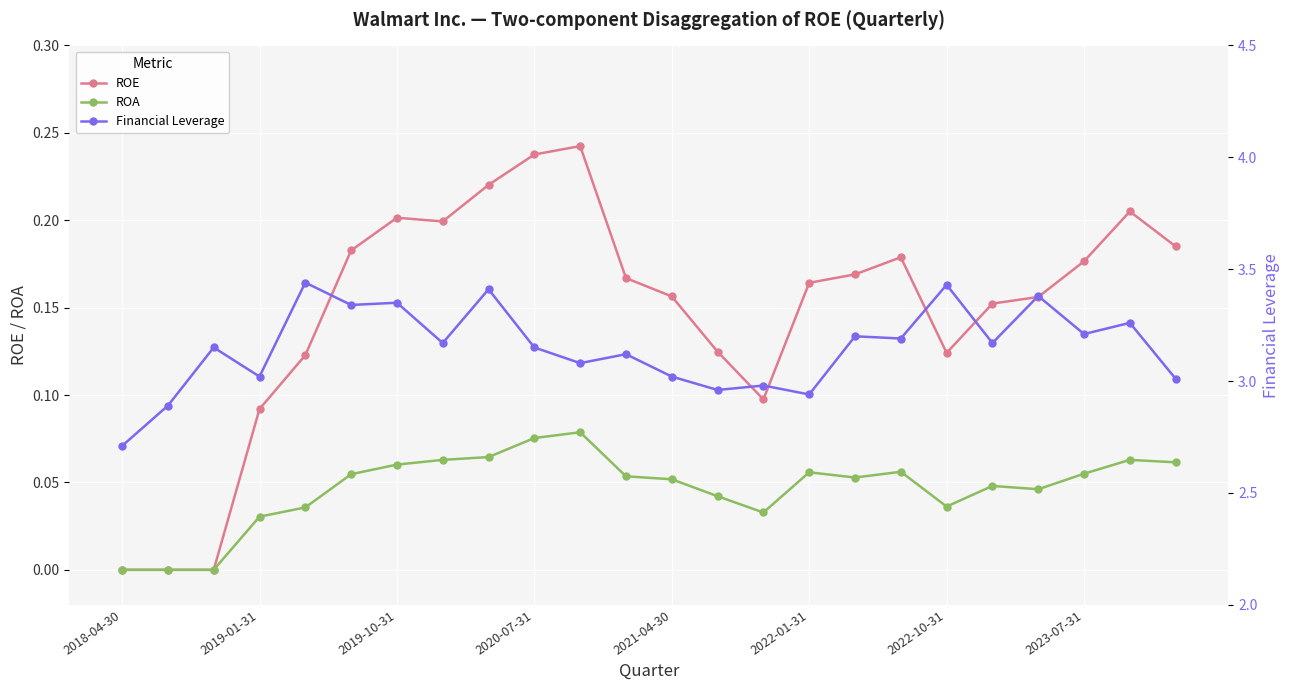

True or false: ROE has more than 2 interior local peaks.

True